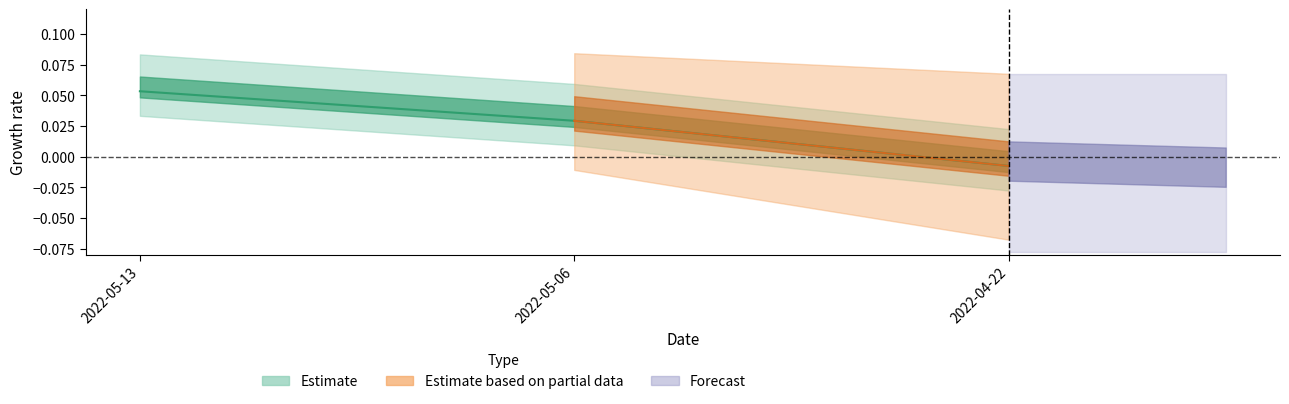

How many categories are shown in the chart?

3